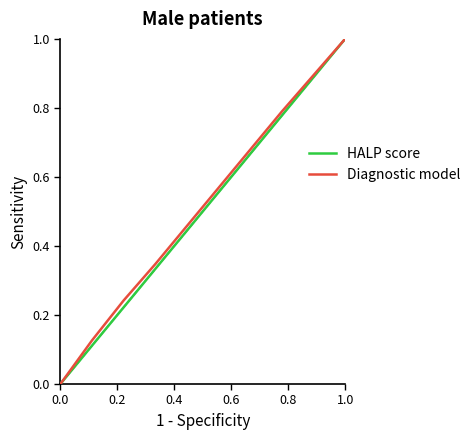

What is the difference between the maximum and minimum values in the HALP score series?

1.0